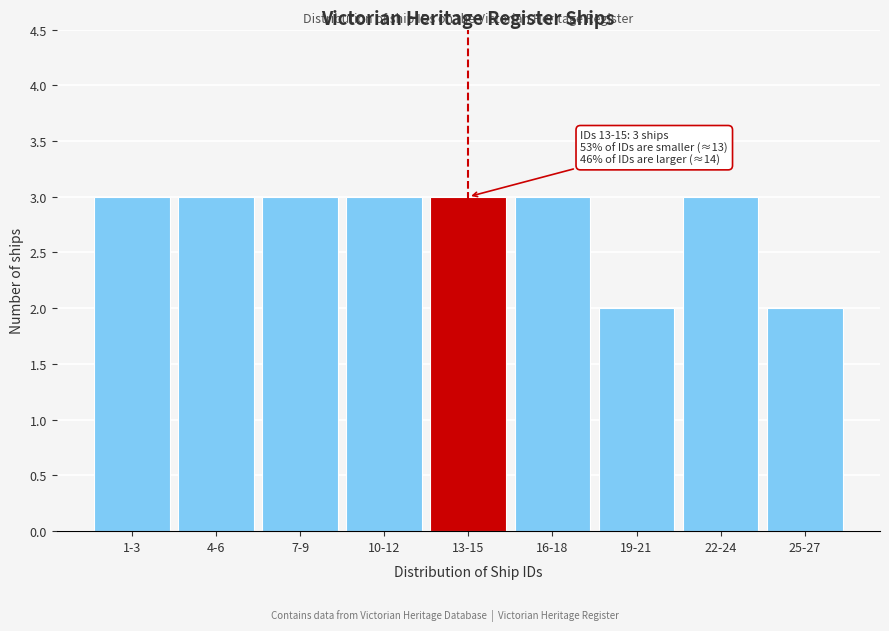

Reading left to right, what are all the values shown in this chart?

1-3=3	4-6=3	7-9=3	10-12=3	13-15=3	16-18=3	19-21=2	22-24=3	25-27=2